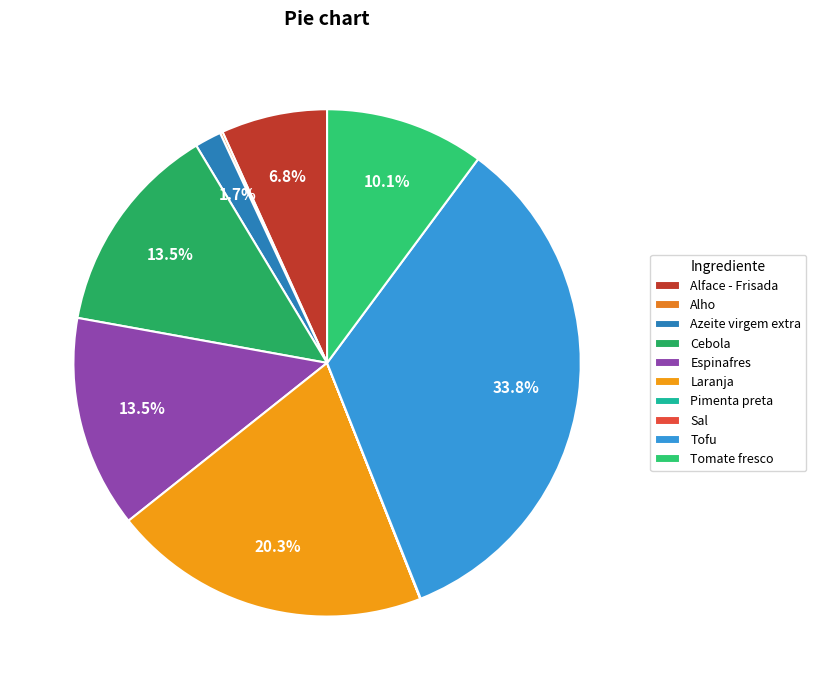

How many segments does this pie chart have?

10